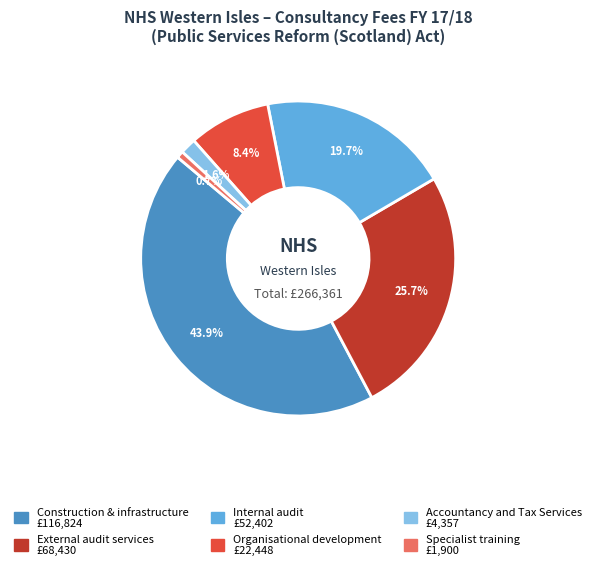

How many slices are in this pie chart?

6